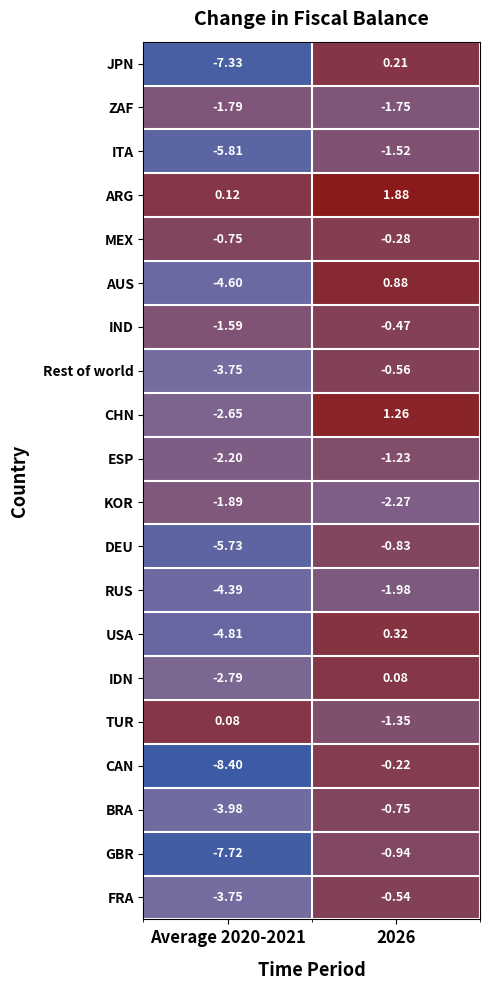

At 2026, list the series in order from largest to smallest.

ARG, CHN, AUS, USA, JPN, IDN, CAN, MEX, IND, FRA, Rest of world, BRA, DEU, GBR, ESP, TUR, ITA, ZAF, RUS, KOR